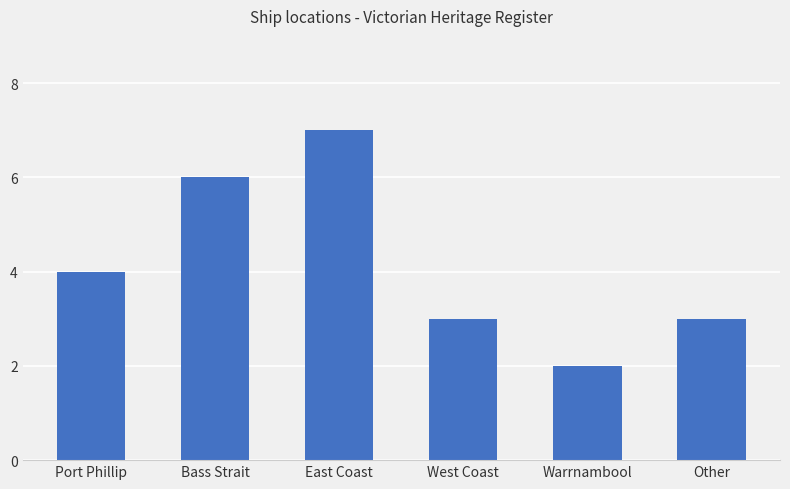

Count the number of data series in this chart.

1